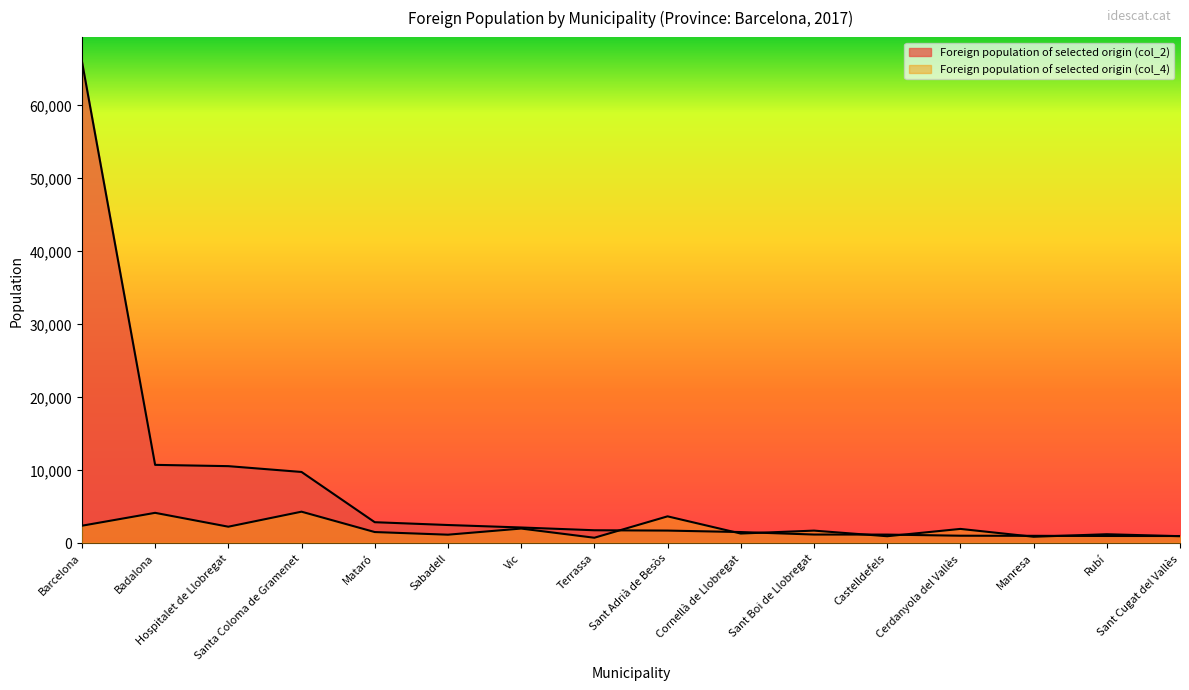

How many data points in Foreign population of selected origin (col_4) are above 1646?

7